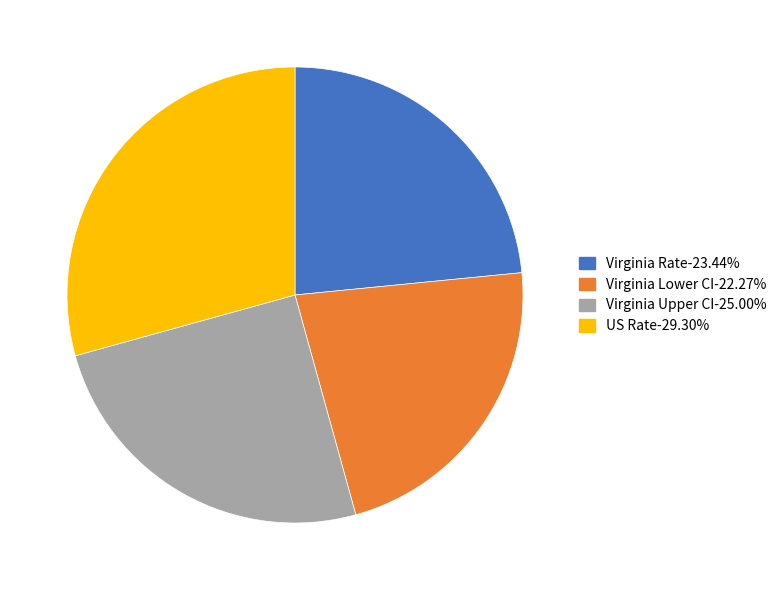

What is the ratio of the value at Virginia Rate-23.44% to the value at US Rate-29.30%?

0.8